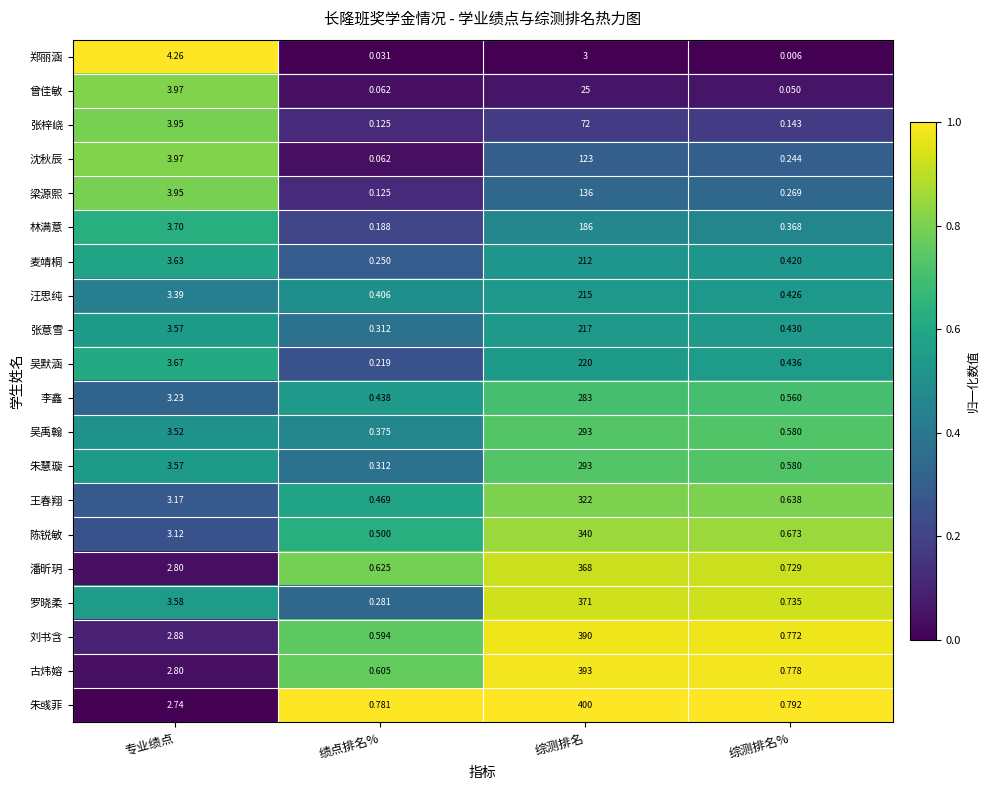

Where is 潘昕玥 nearest to the value 184?

专业绩点